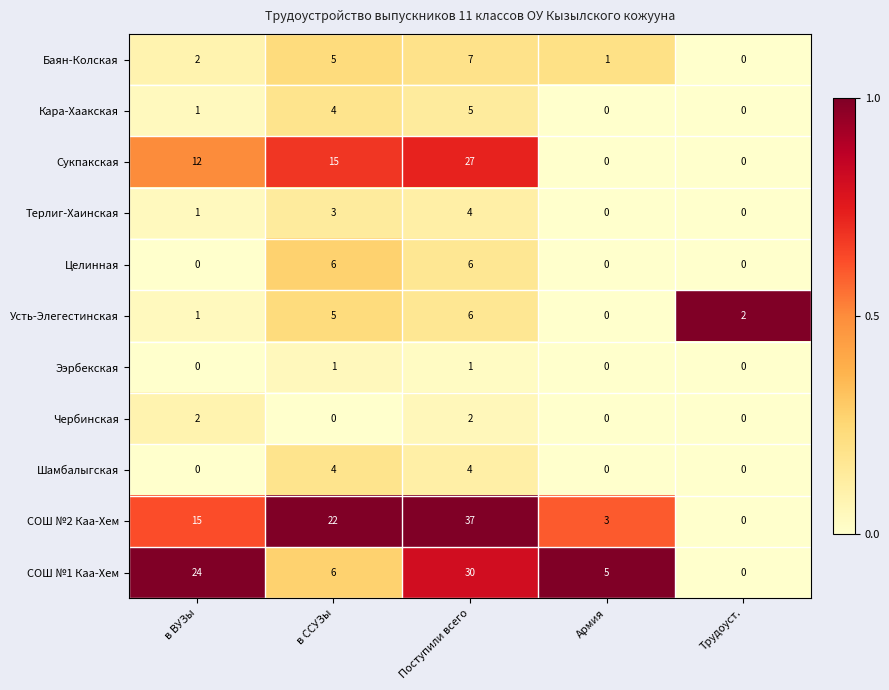

What is the total value across all series at Поступили всего?

129